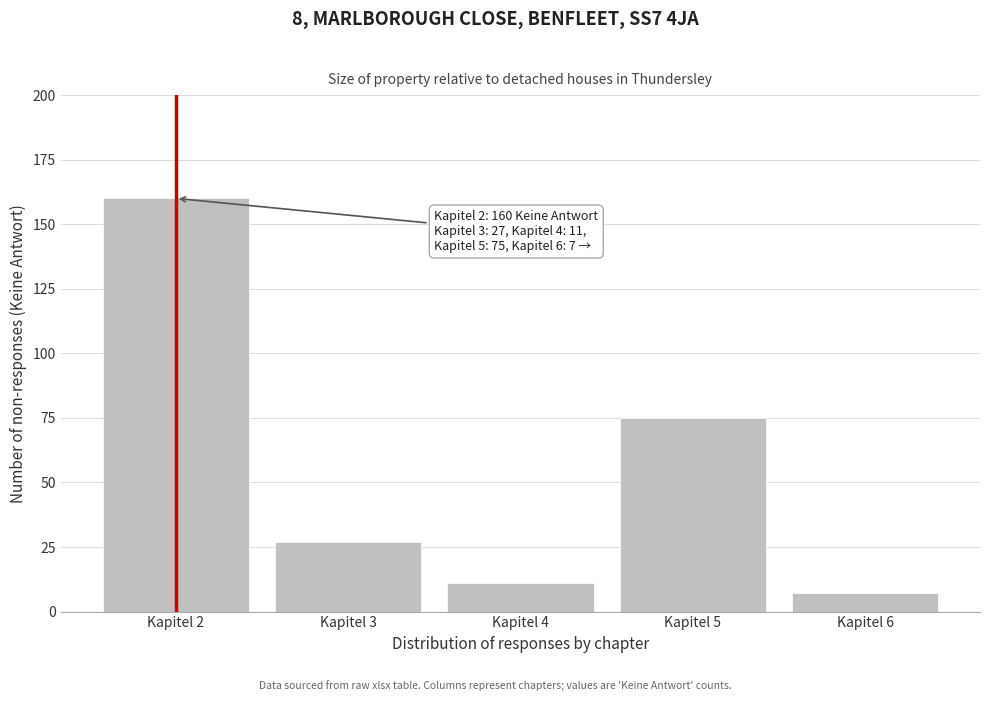

Reading left to right, what are all the values shown in this chart?

160	27	11	75	7